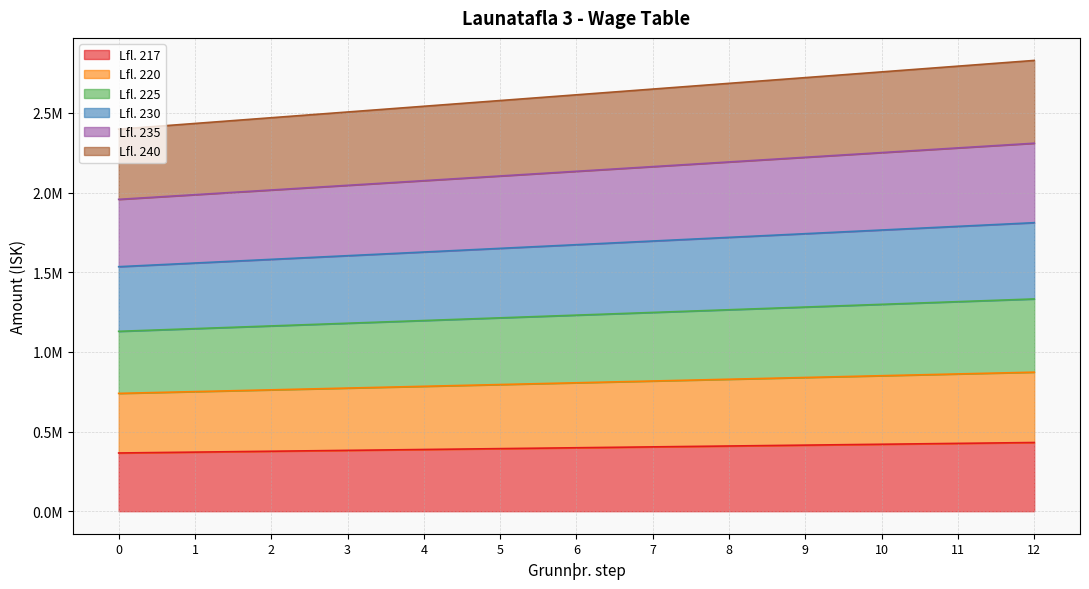

Where is Lfl. 240 nearest to the value 2133555?

6